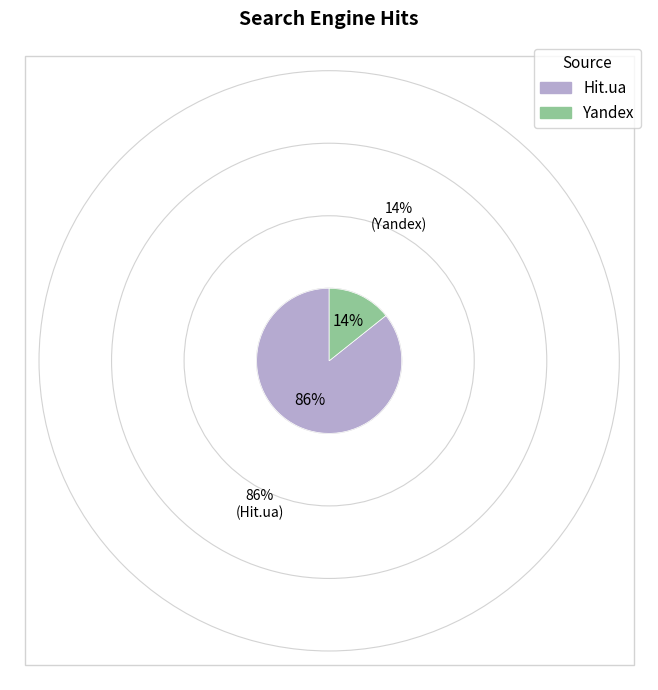

Is there a majority slice in this chart?

Yes